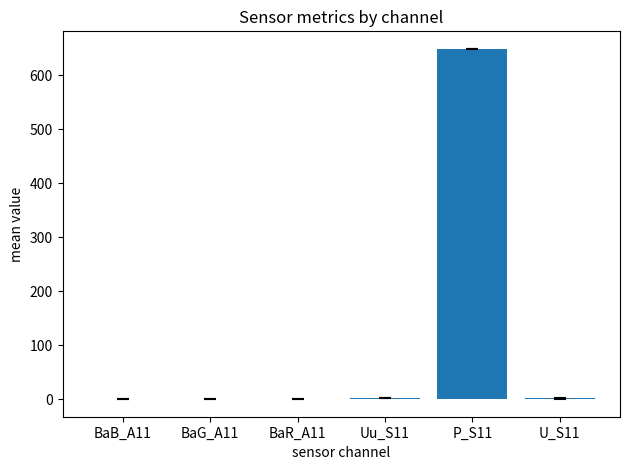

Are the bars horizontal?

No